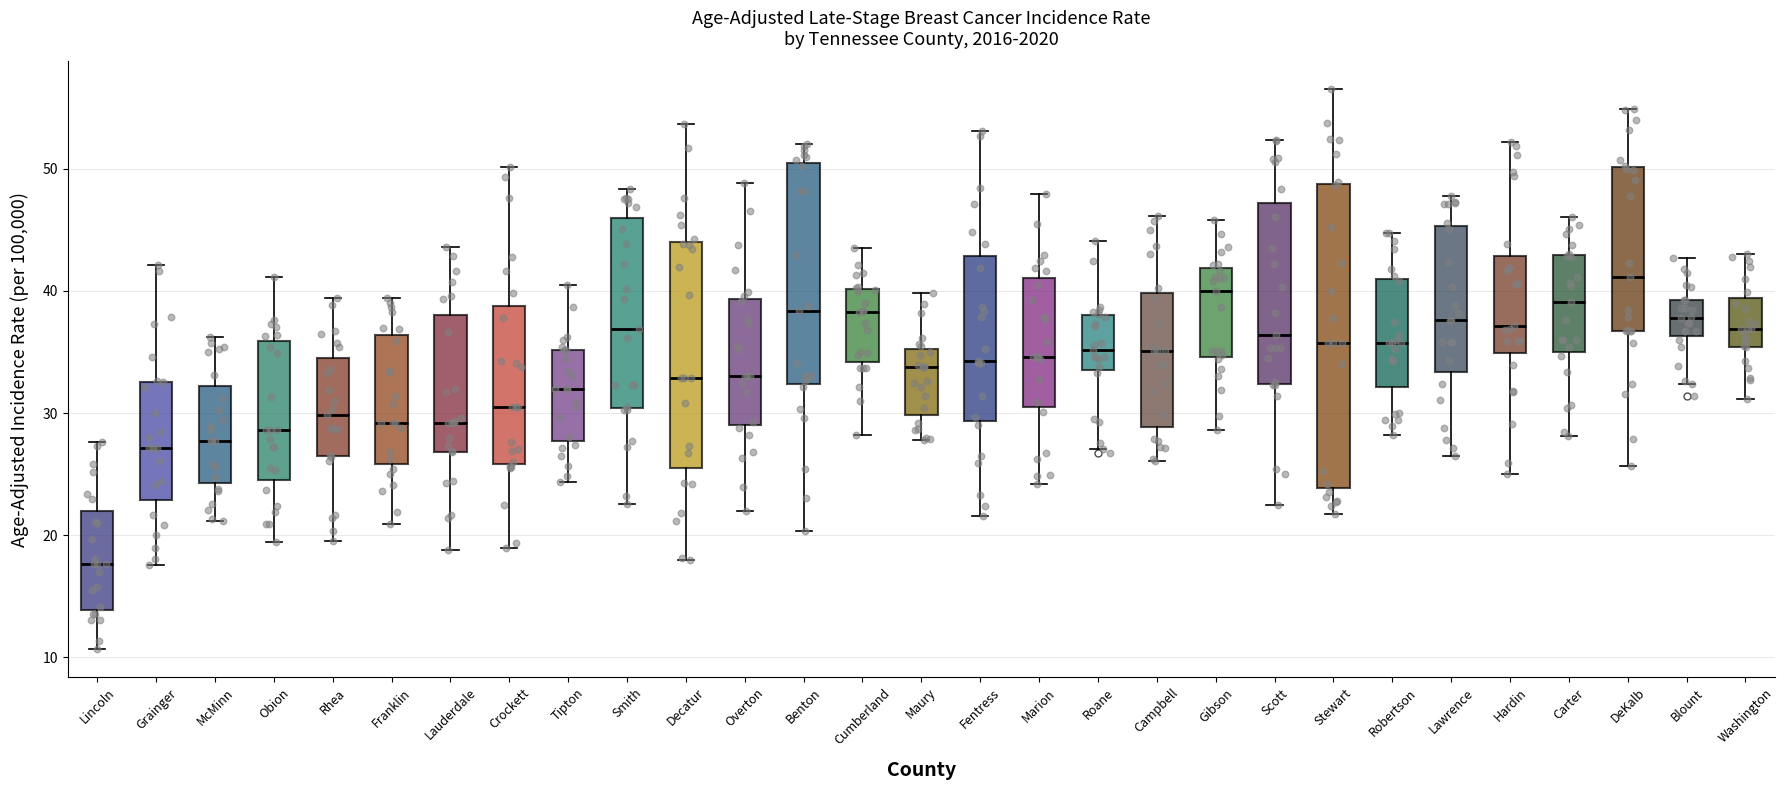

Where does the median line of the box for Robertson sit on the y-axis? The values are not printed on the chart, so give them approximately, as read against the axis.

36